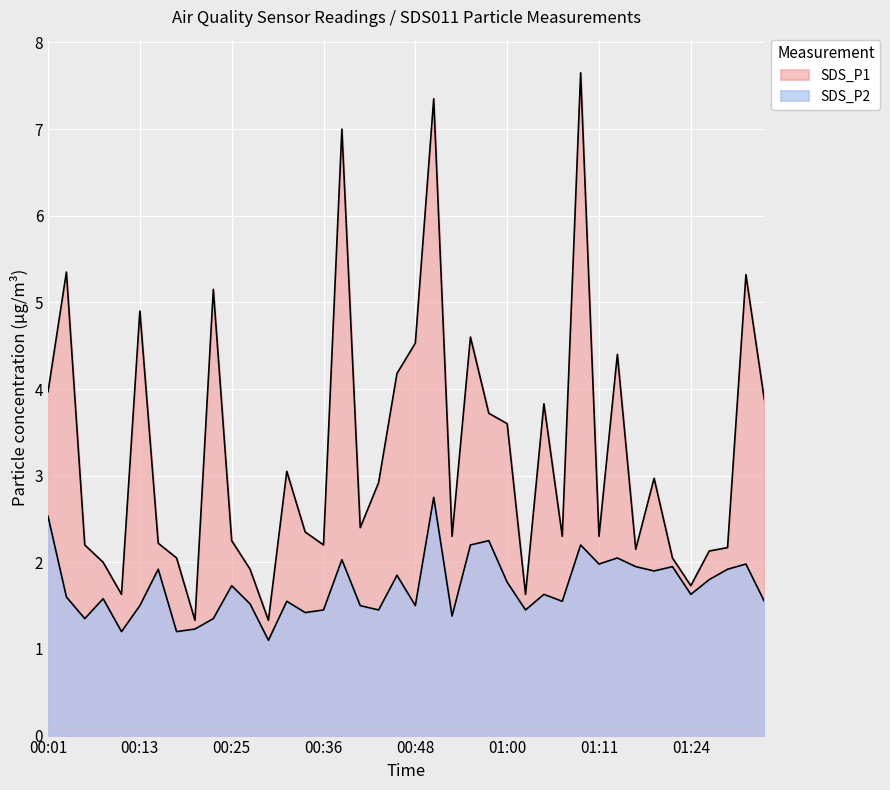

What is the difference between the second highest and second lowest values in the SDS_P1 series?

6.0